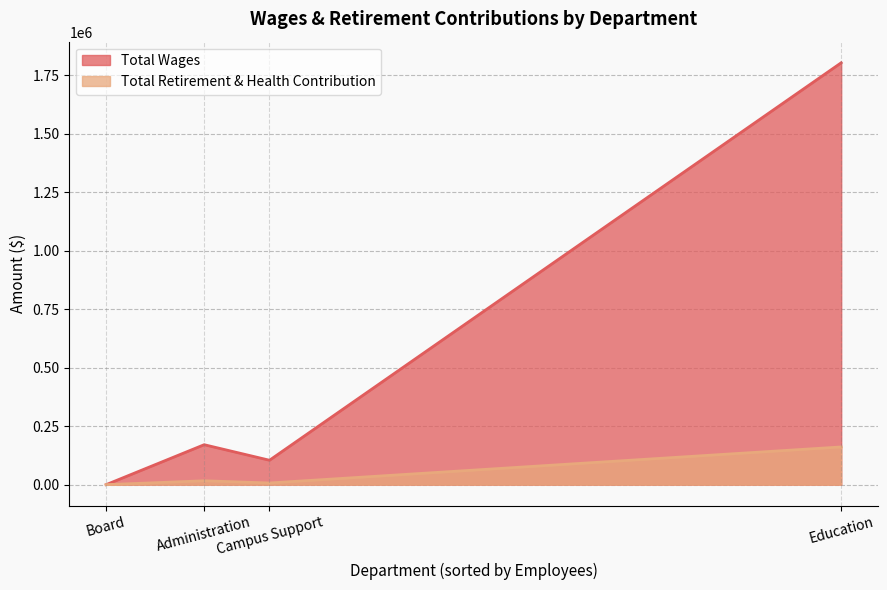

The value of Total Wages at Administration is 170798. True or false?

True